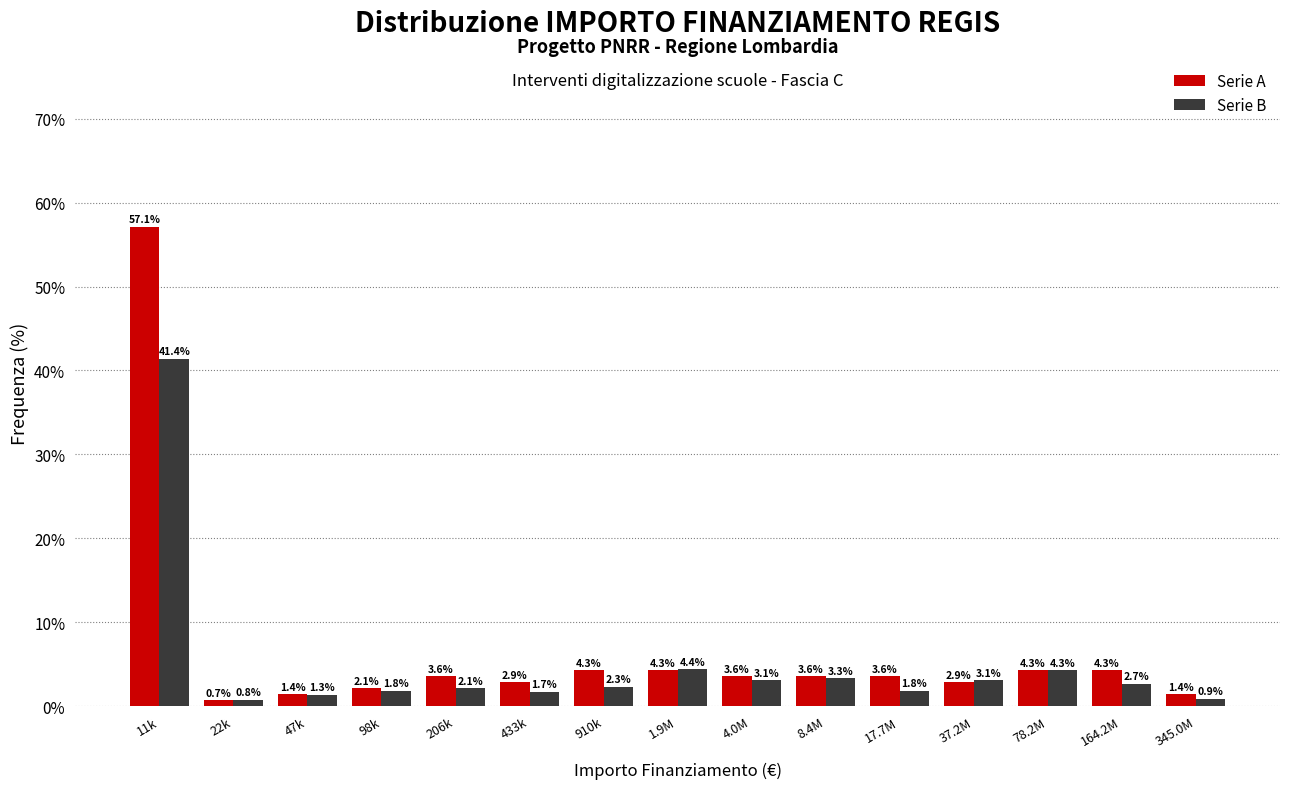

Reading left to right, extract all data points from this chart.

Serie A: 11k=57.1	22k=0.7	47k=1.4	98k=2.1	206k=3.6	433k=2.9	910k=4.3	1.9M=4.3	4.0M=3.6	8.4M=3.6	17.7M=3.6	37.2M=2.9	78.2M=4.3	164.2M=4.3	345.0M=1.4
Serie B: 11k=41.4	22k=0.8	47k=1.3	98k=1.8	206k=2.1	433k=1.7	910k=2.3	1.9M=4.4	4.0M=3.1	8.4M=3.3	17.7M=1.8	37.2M=3.1	78.2M=4.3	164.2M=2.7	345.0M=0.9